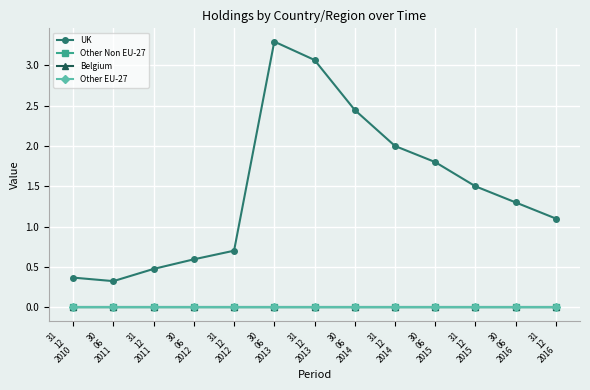

Does the chart have visible grid lines?

Yes